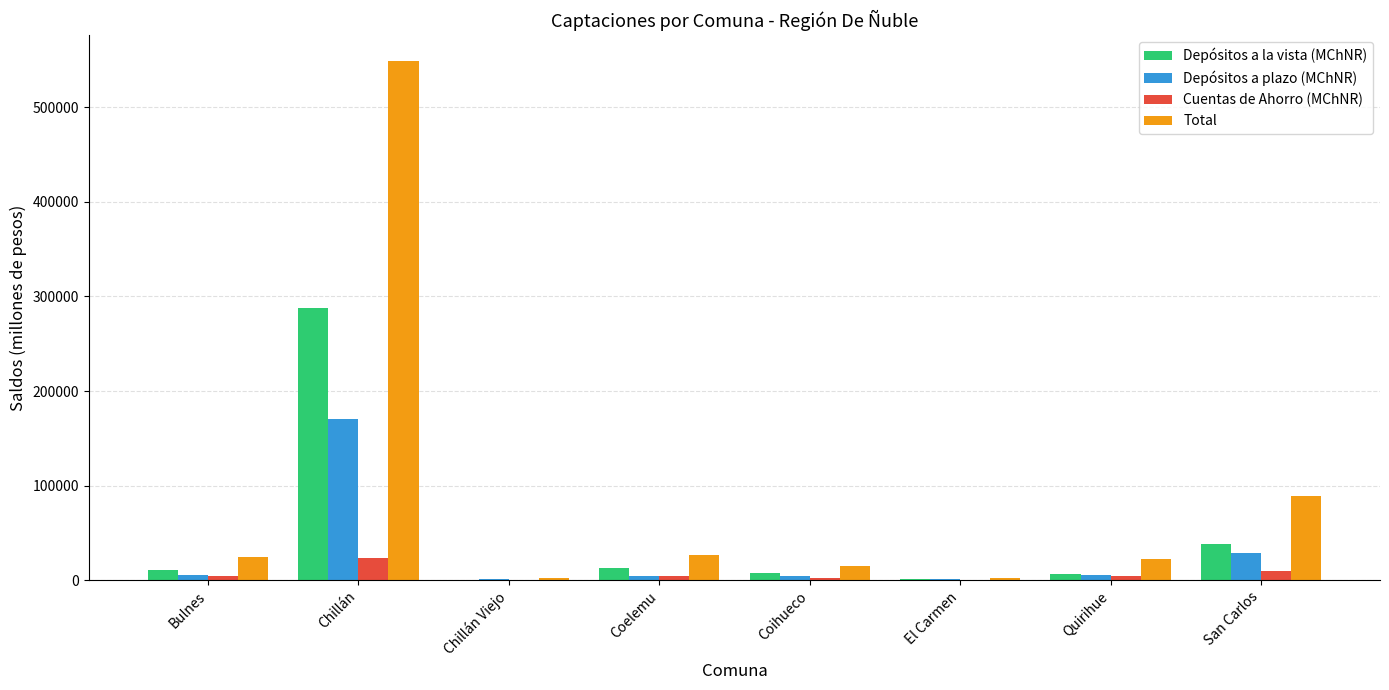

How many categories are shown in the chart?

8